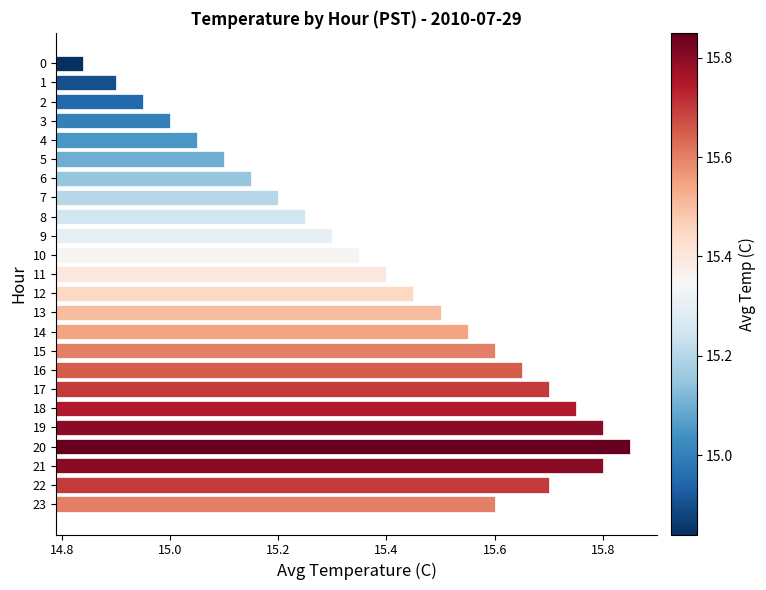

What is the difference between the maximum and minimum values?

1.0